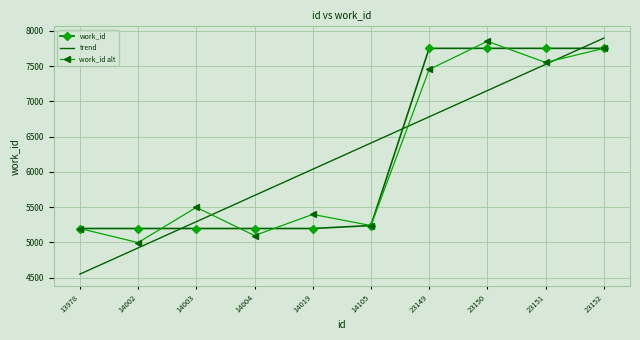

Which series has the widest spread of values?

trend